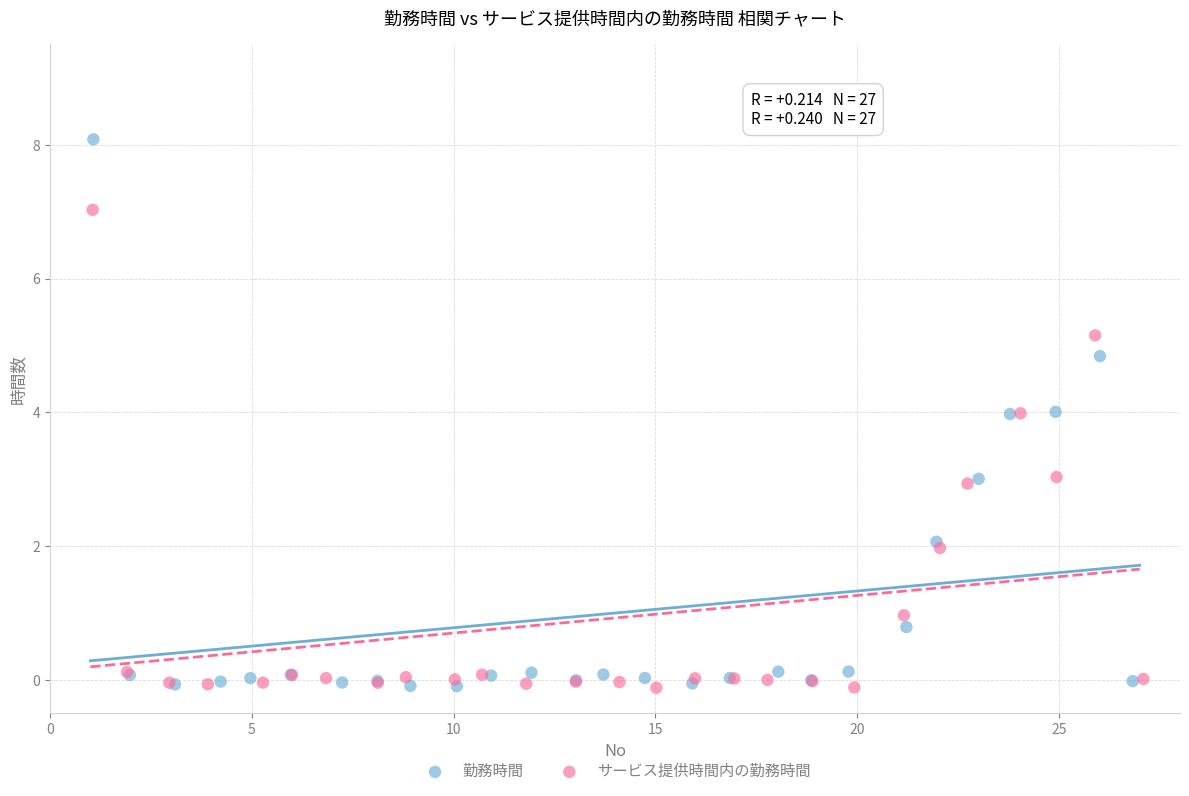

Which series has the widest spread of Y values?

勤務時間